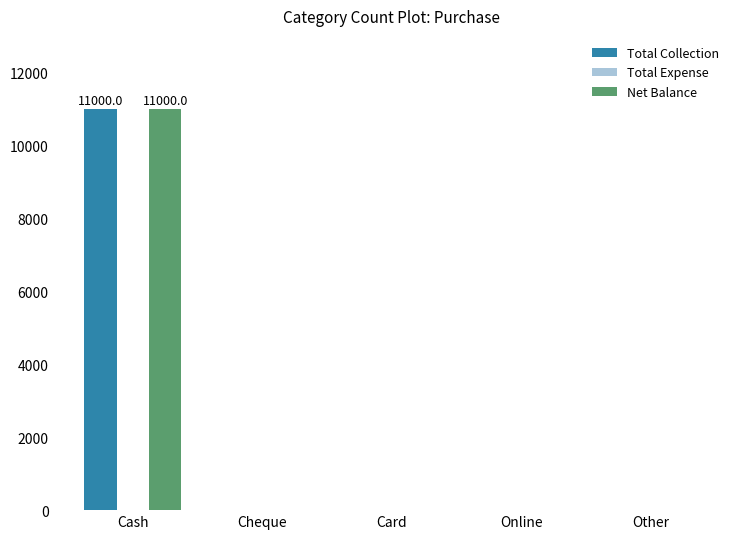

The value of Net Balance at Online is 6321. True or false?

False